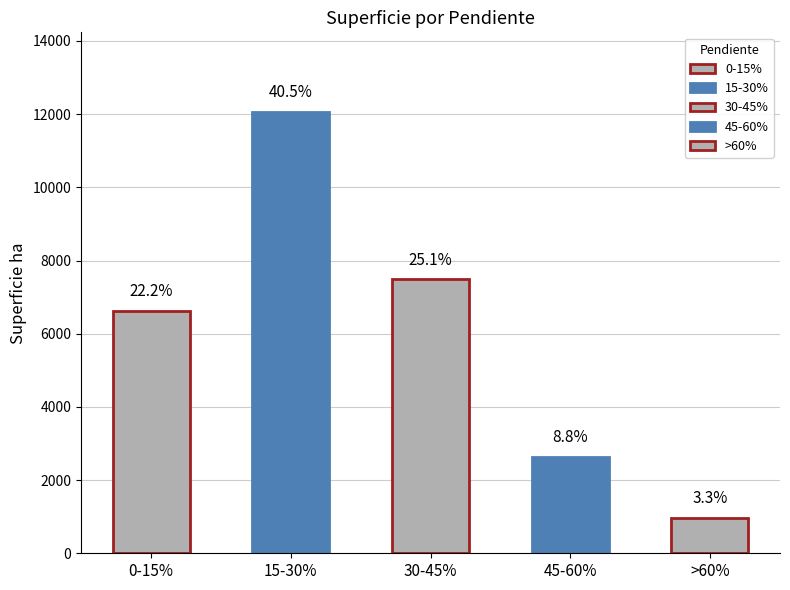

What is the greatest value displayed?

12063.2